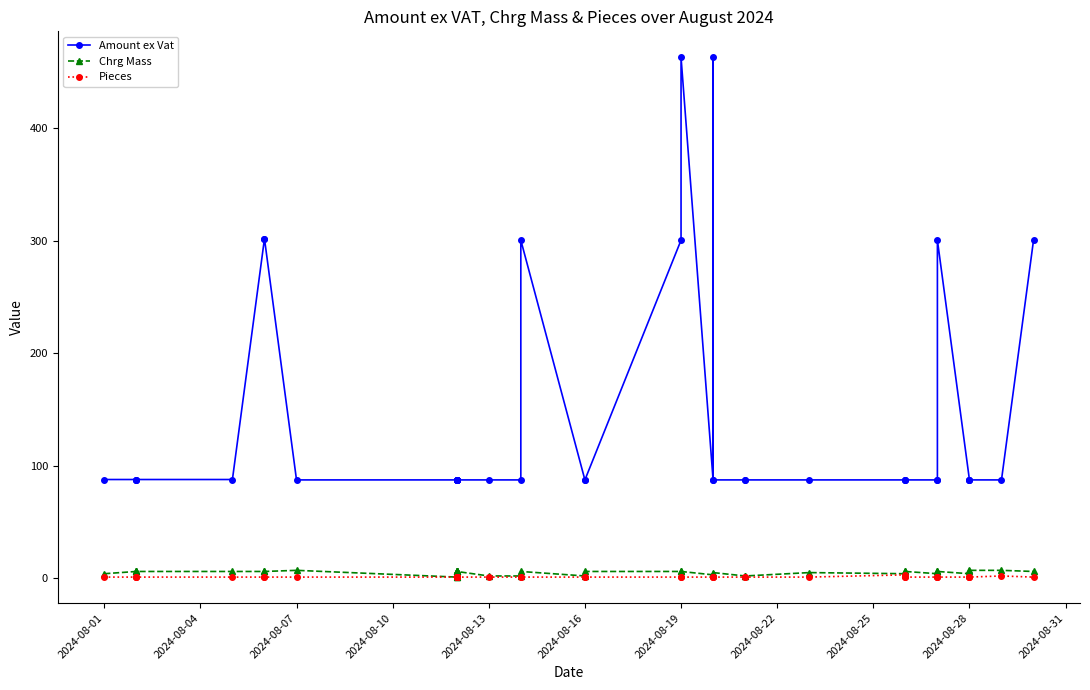

What is the spread (max minus min) of values at 2024-08-25?

86.4